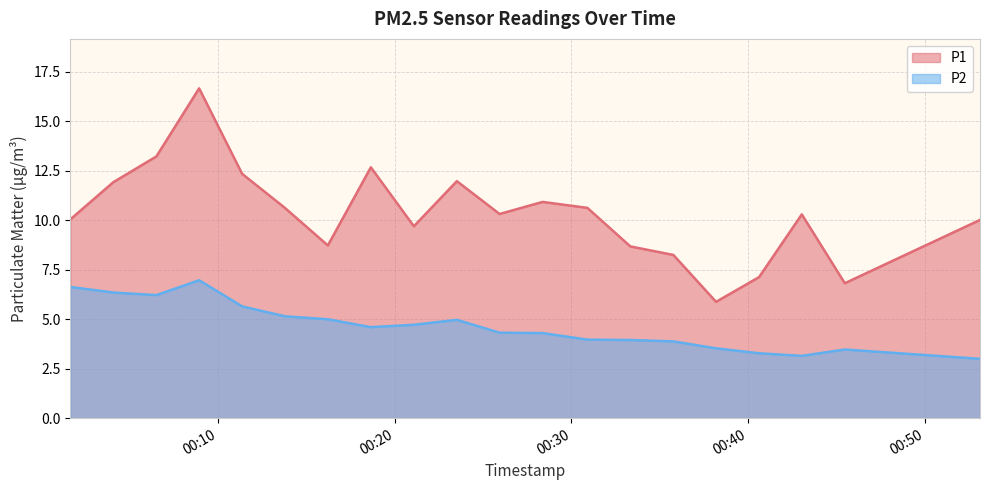

Reading left to right, what are all the values shown in this chart?

P1: 10.1	11.9	13.2	16.7	12.3	10.6	8.7	12.7	9.7	12.0	10.3	10.9	10.6	8.7	8.2	5.9	7.1	10.3	6.8	10.0
P2: 6.6	6.3	6.2	7.0	5.7	5.2	5.0	4.6	4.7	5.0	4.3	4.3	4.0	4.0	3.9	3.5	3.3	3.1	3.5	3.0